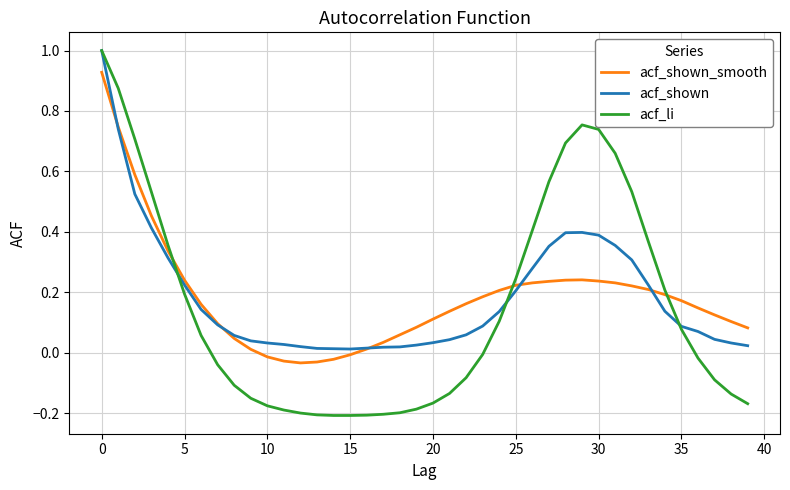

What are all the series names shown in the legend?

acf_shown_smooth, acf_shown, acf_li